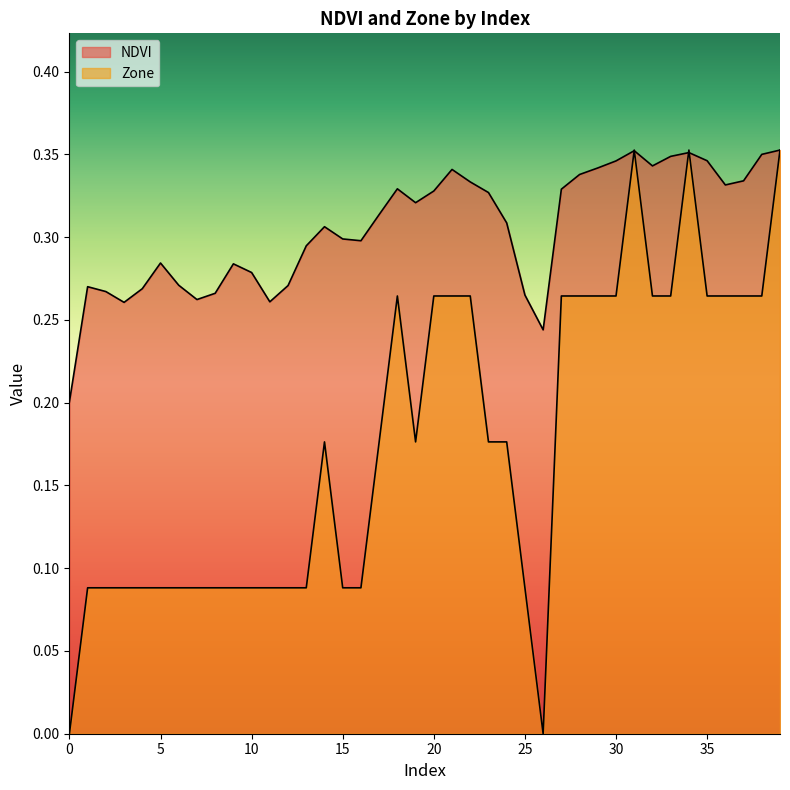

True or false: NDVI has a value of 0.3 at 33.

True